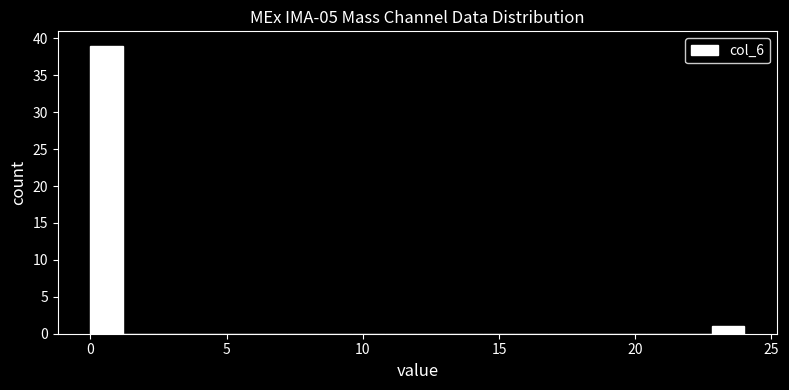

Around what value on the x-axis is the tallest bar? Give the approximate position of its centre, as read against the axis.

0.5